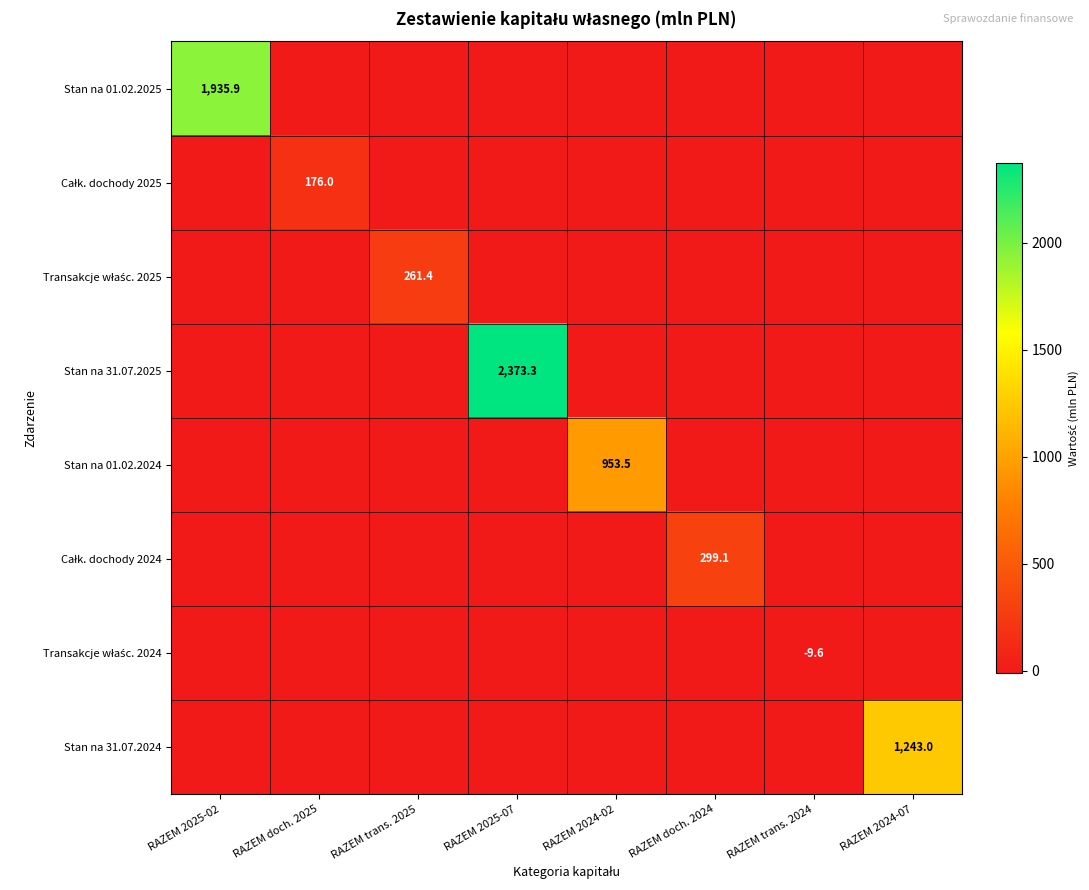

The value of Stan na 01.02.2025 at RAZEM 2025-02 is 1184.3. True or false?

False